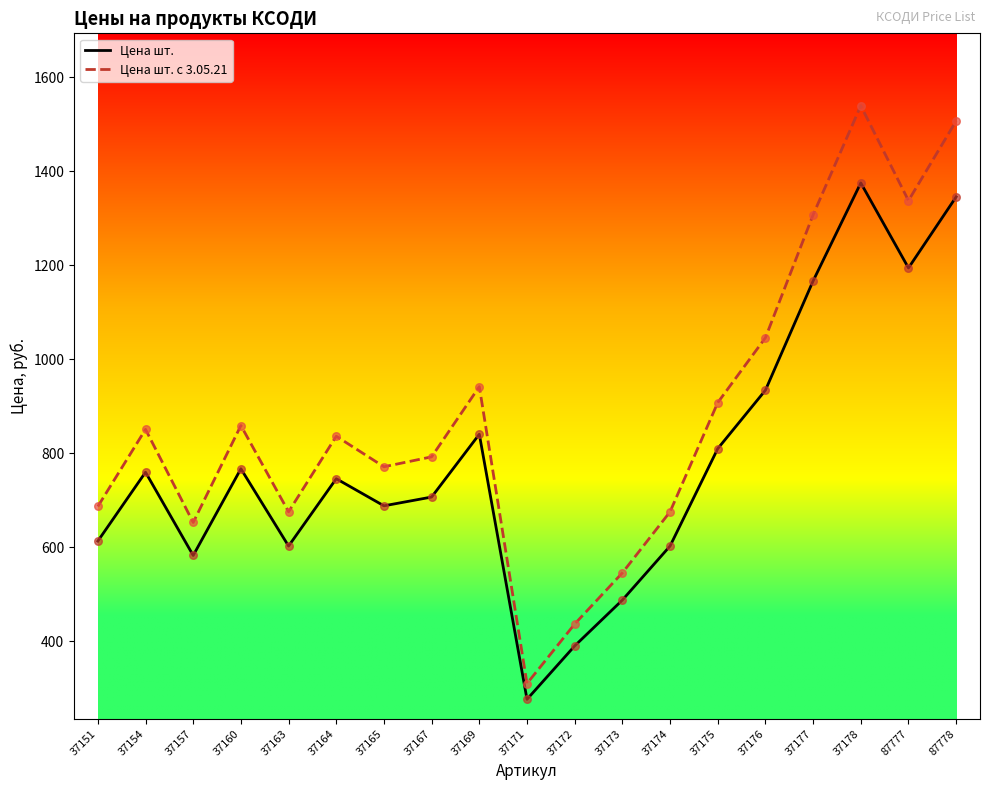

What is the difference between the highest and lowest values at 37178?

164.3